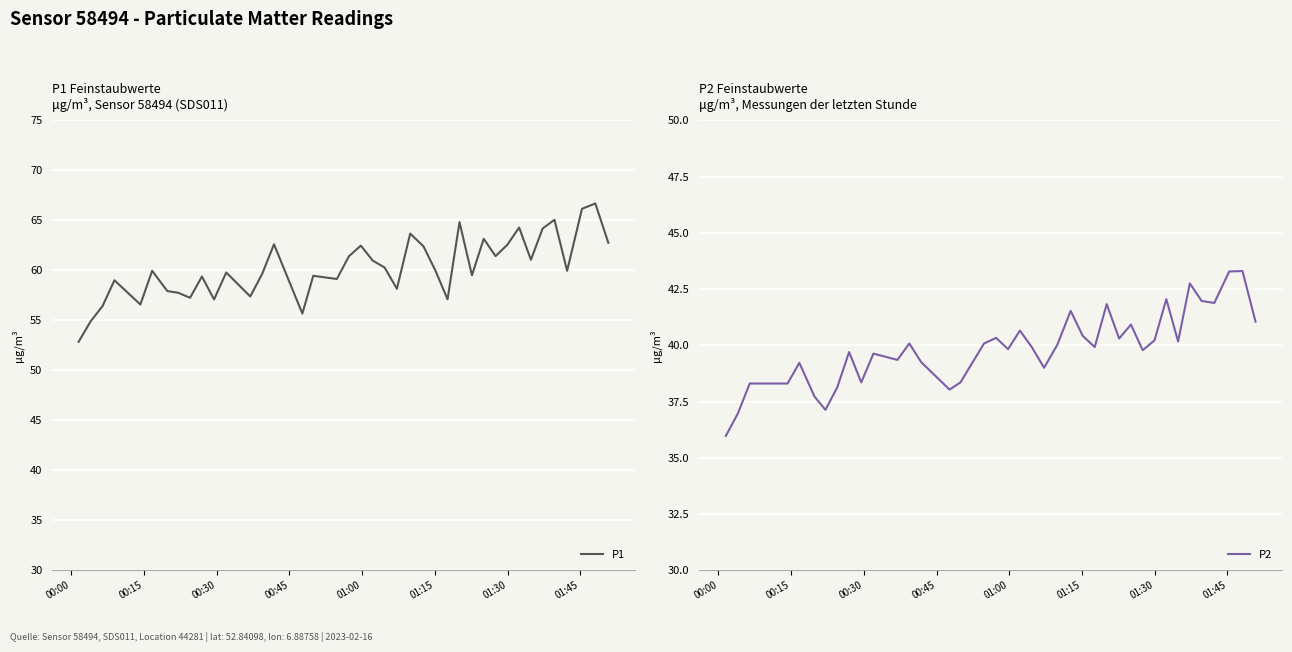

What is the maximum value for P1?

66.7